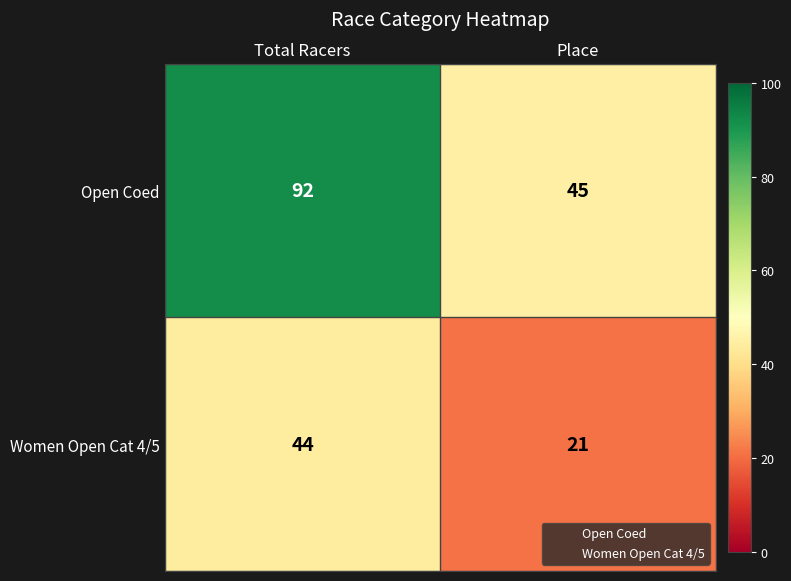

What is the difference between the Women Open Cat 4/5 values at Place and Total Racers?

23